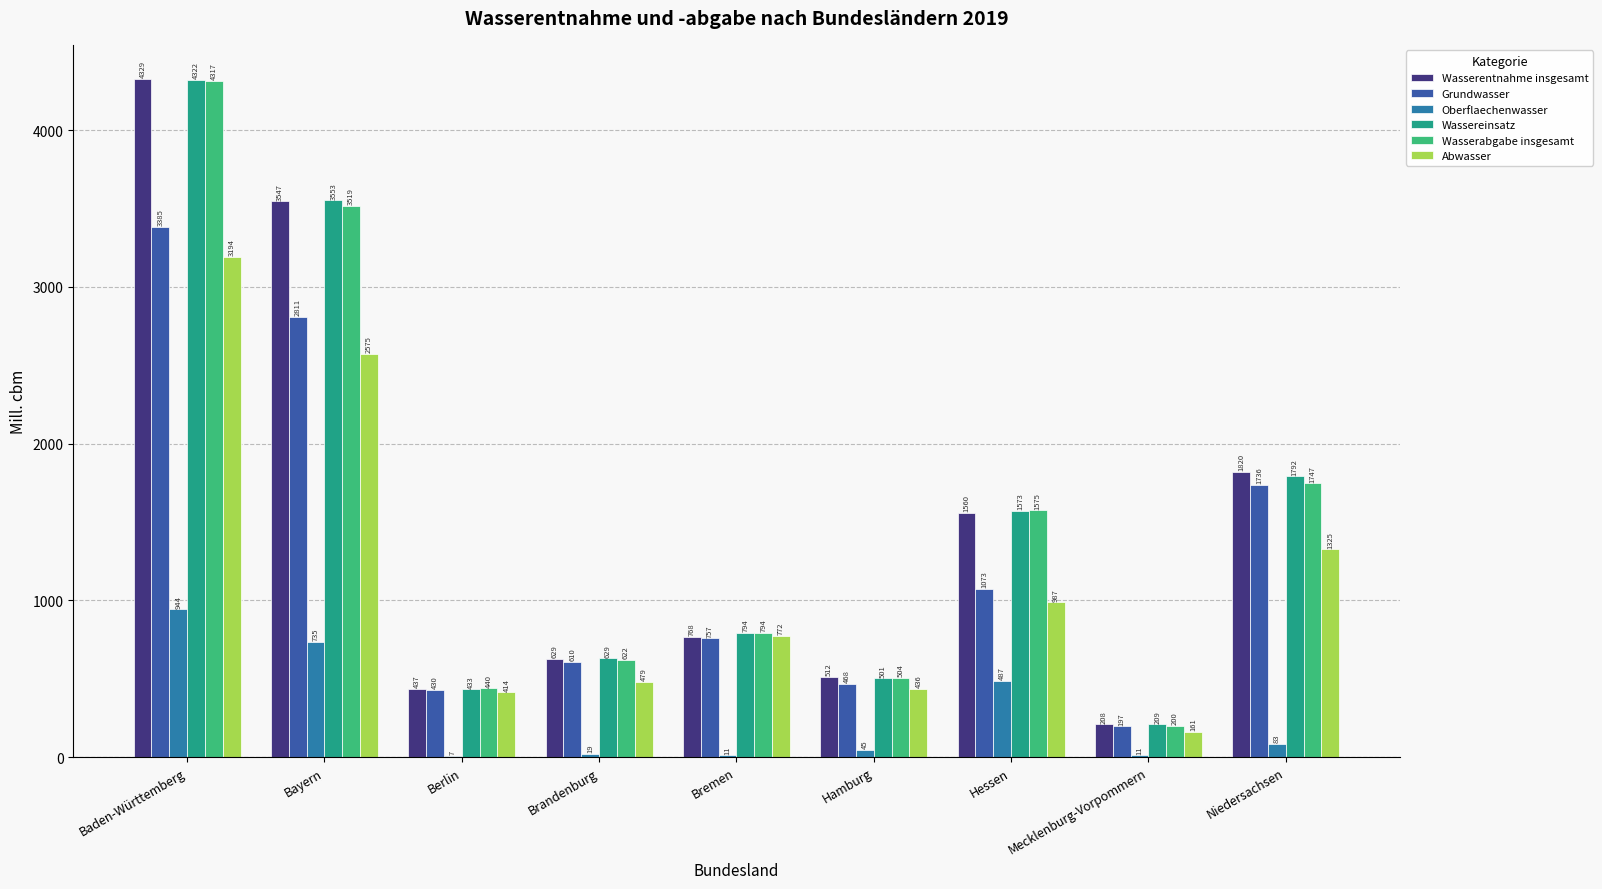

Count the number of data series in this chart.

6